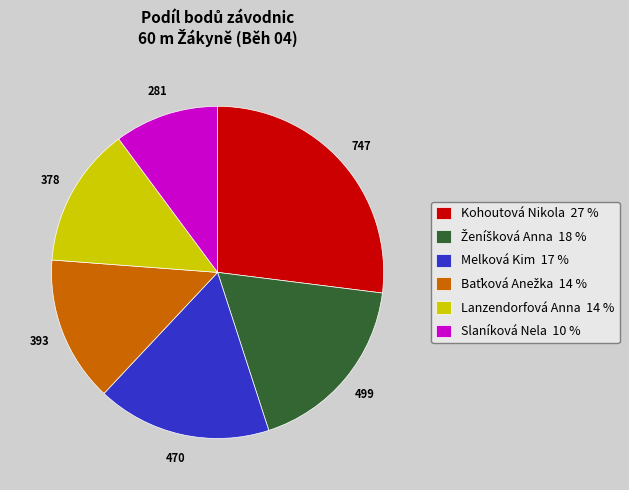

Is there a majority slice in this chart?

No